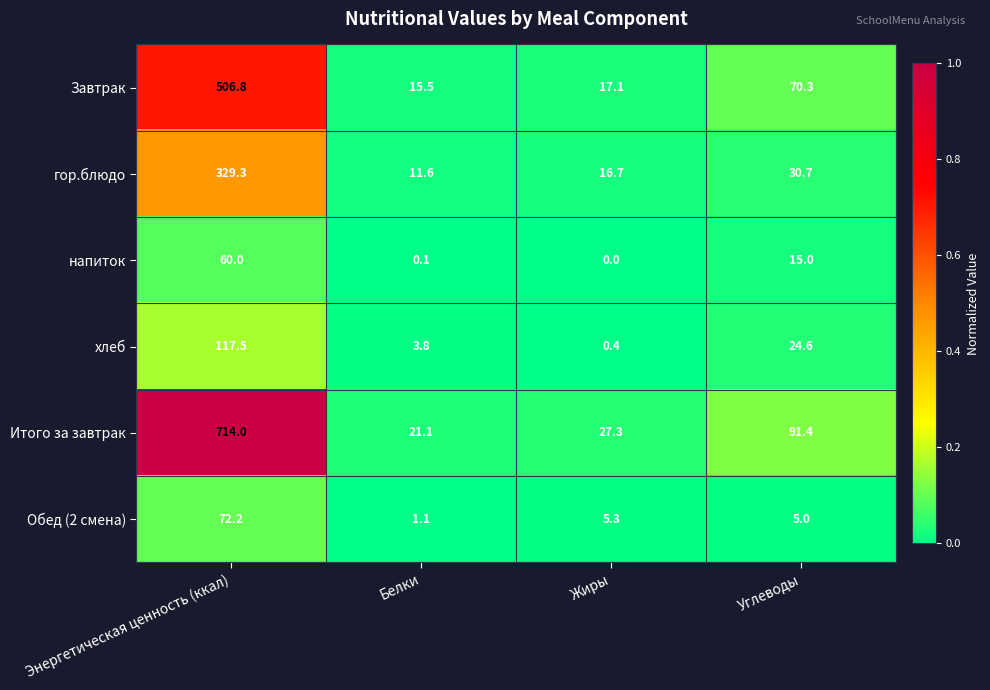

The value of напиток at Энергетическая ценность (ккал) is 60.0. True or false?

True